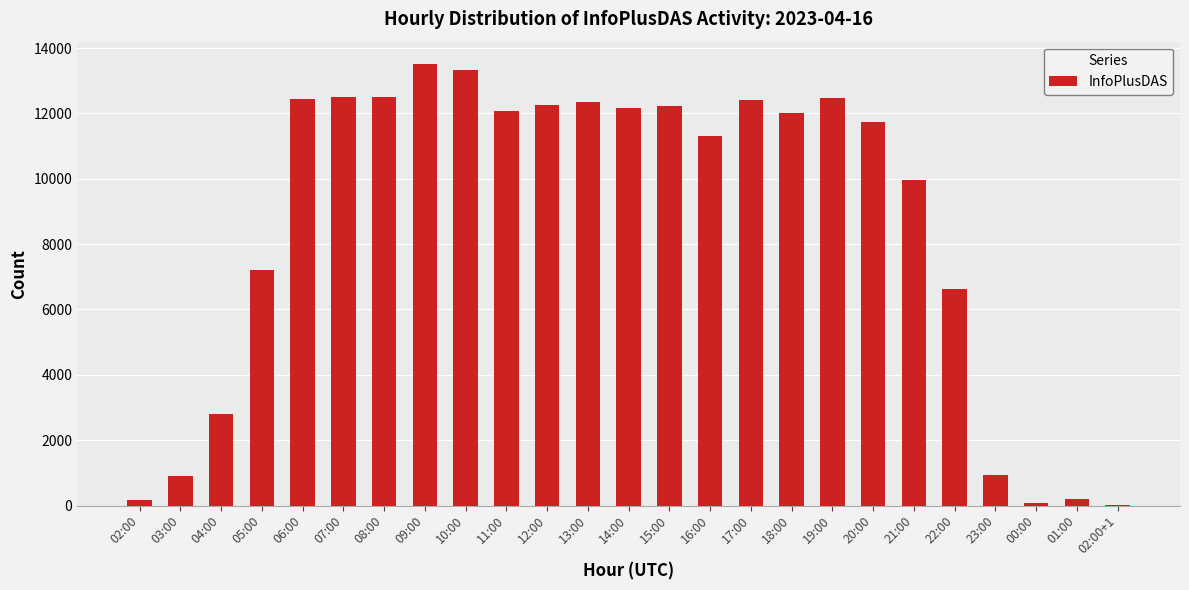

Read the value at 21:00, to the nearest 10.

9960